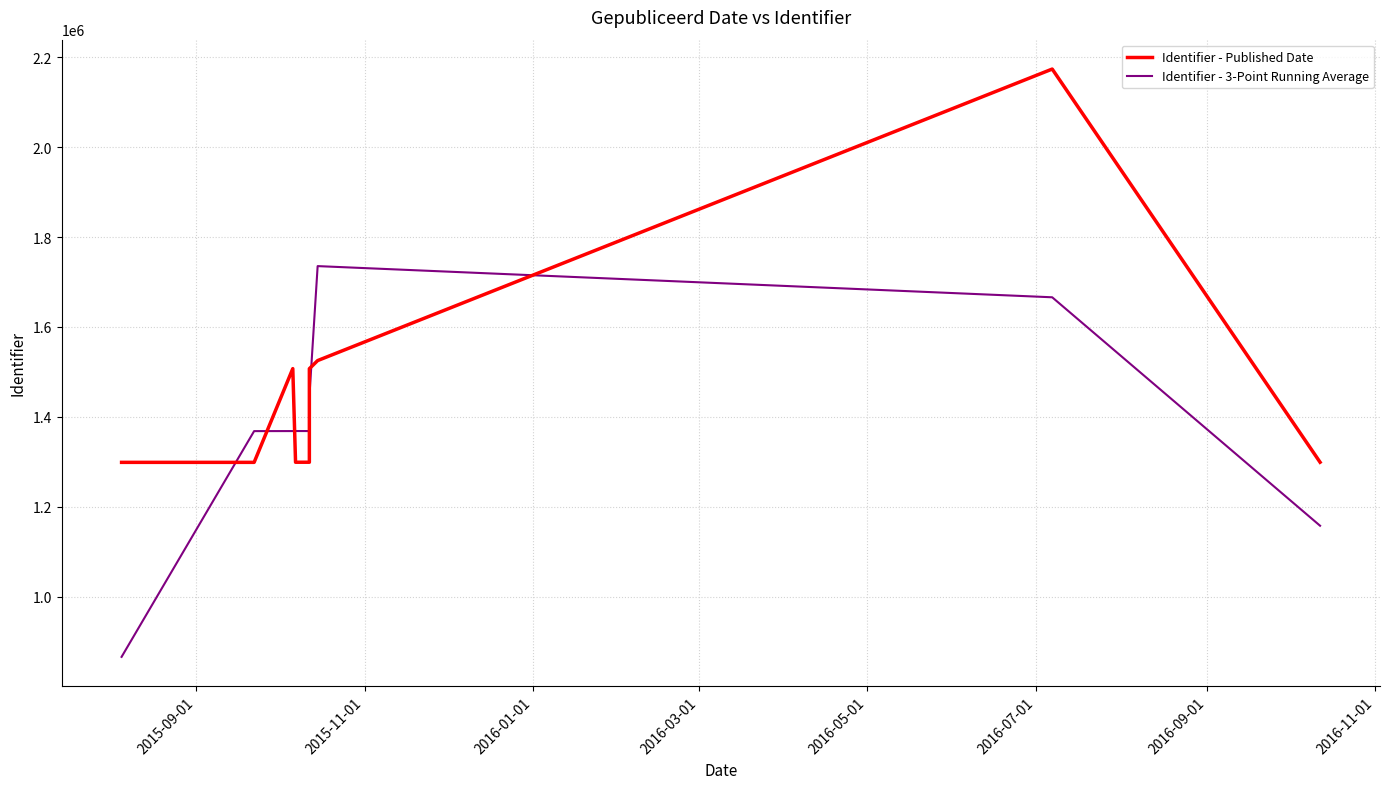

What are all the series names shown in the legend?

Identifier - Published Date, Identifier - 3-Point Running Average